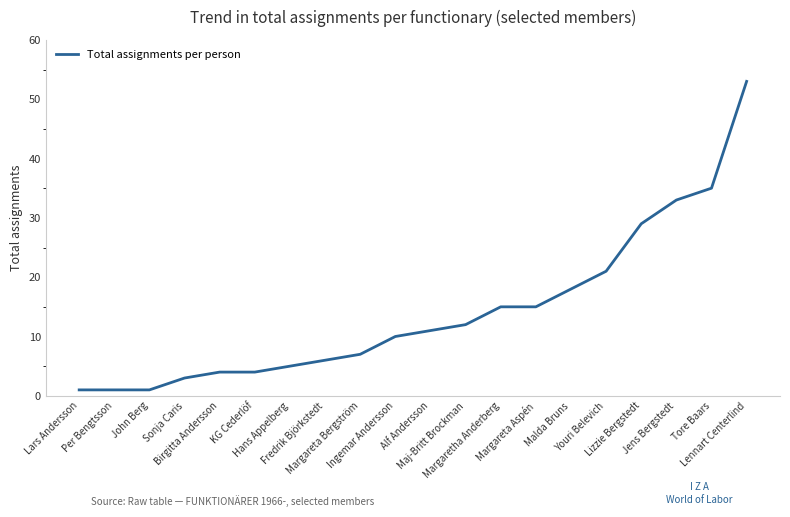

True or false: the data has more than 2 interior local peaks.

False